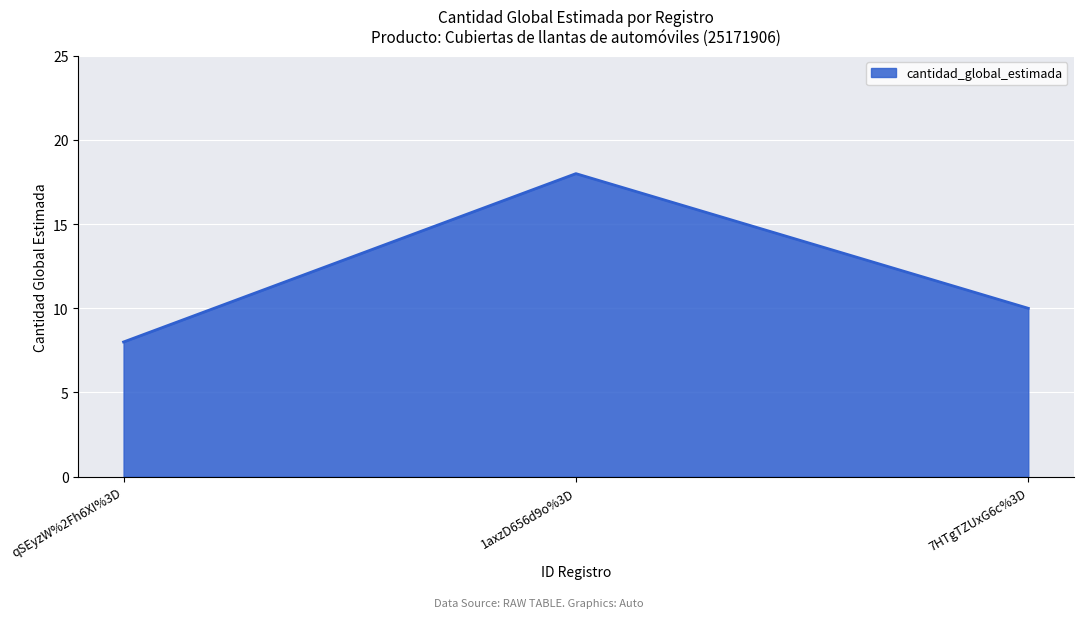

Which label corresponds to the largest value in the chart?

1axzD656d9o%3D